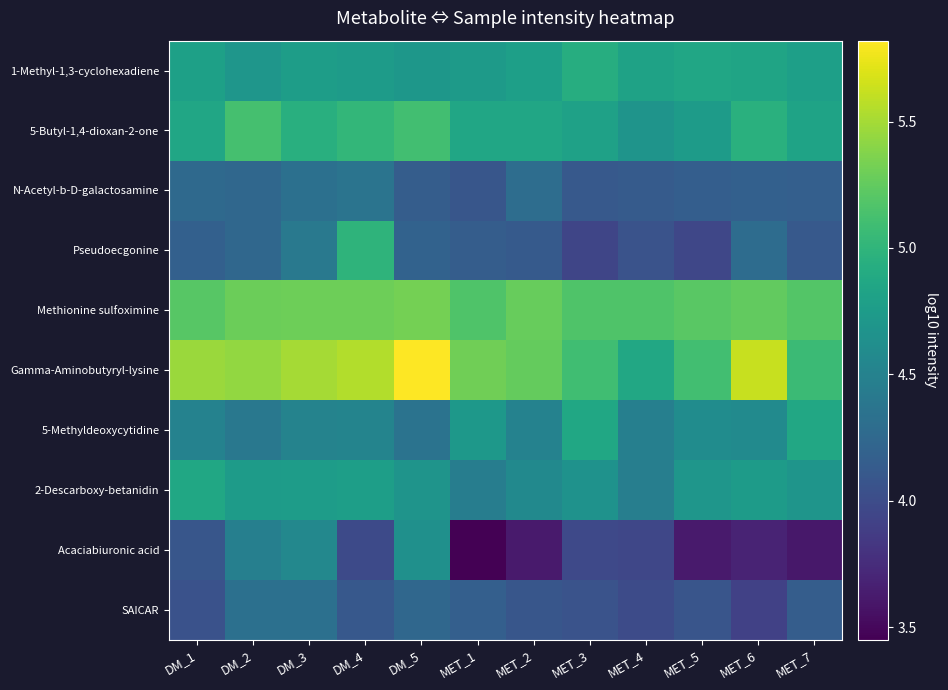

How many series are shown in this chart?

10